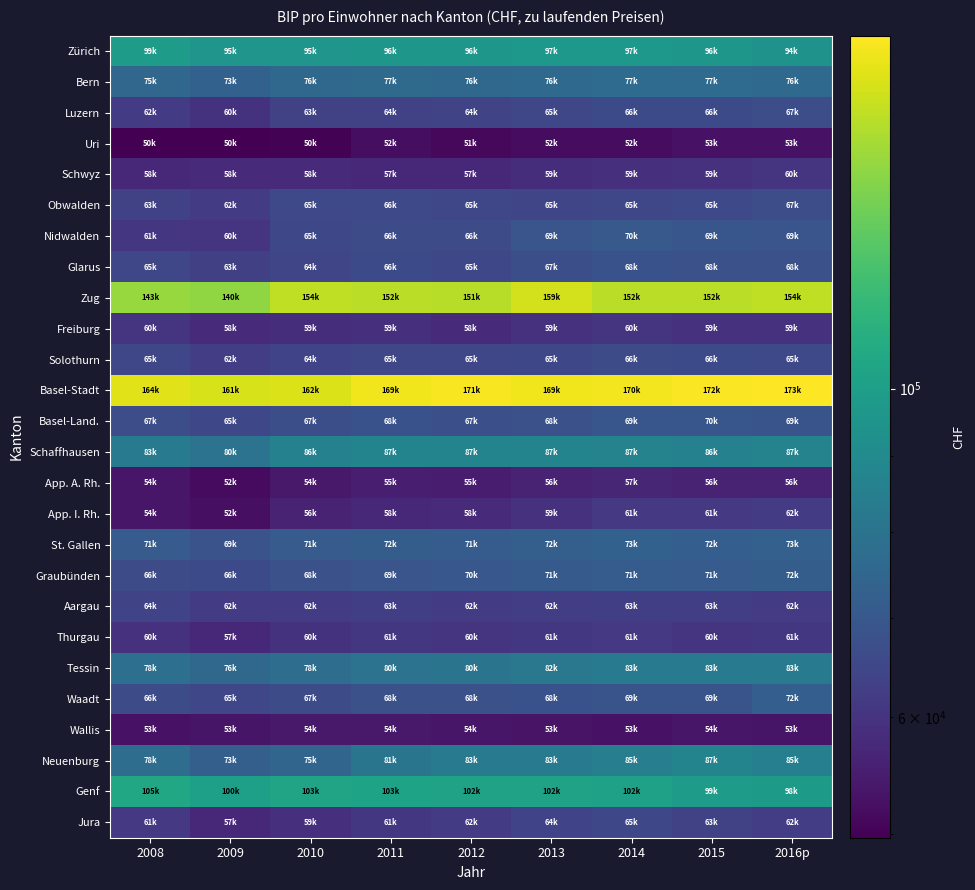

At which category does the chart reach its peak across all series?

2016p